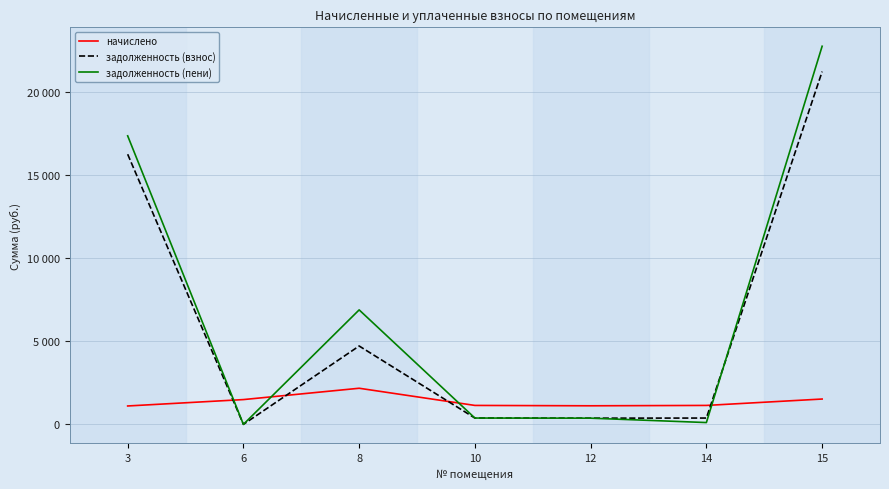

Which has a higher value, 12 or 10?

10